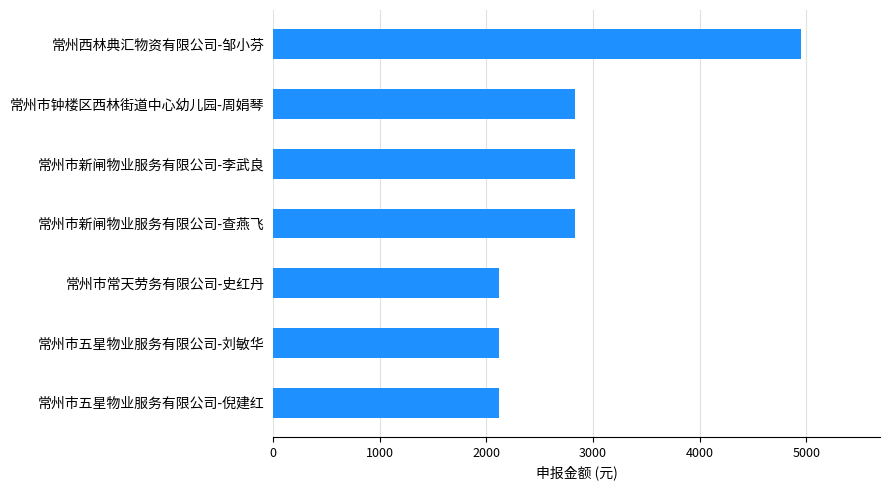

What is the label of the 7th bar from the top?

常州市五星物业服务有限公司-倪建红